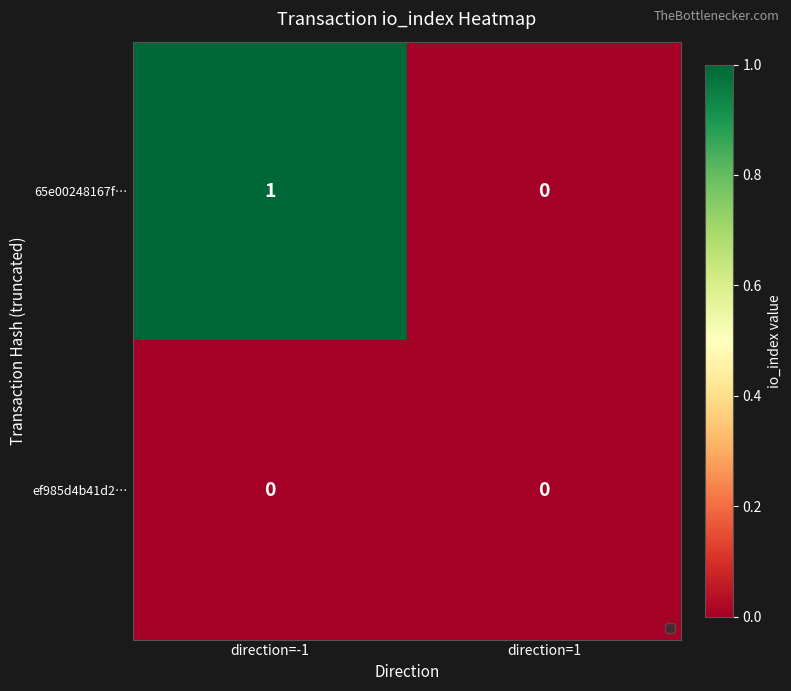

What is the maximum value shown in the chart?

1